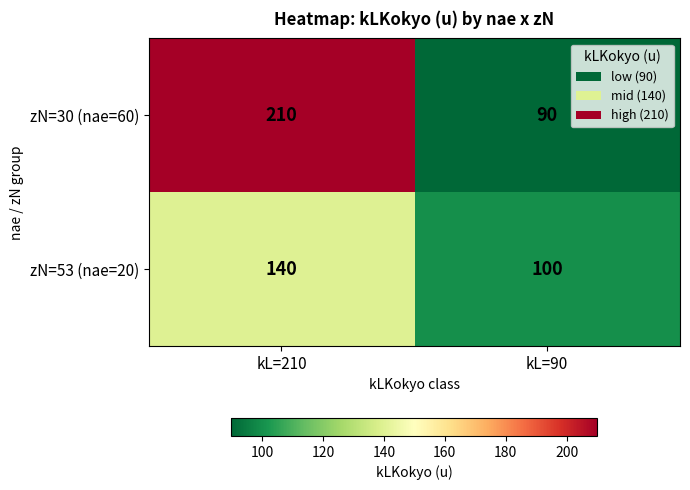

What is the approximate value of zN=30 (nae=60) at kL=210, to the nearest 5?

210